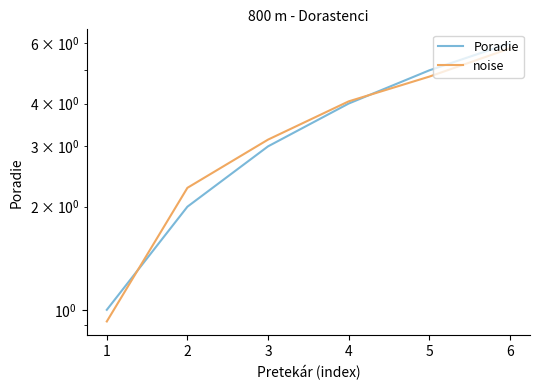

True or false: Poradie and noise cross at least once.

True